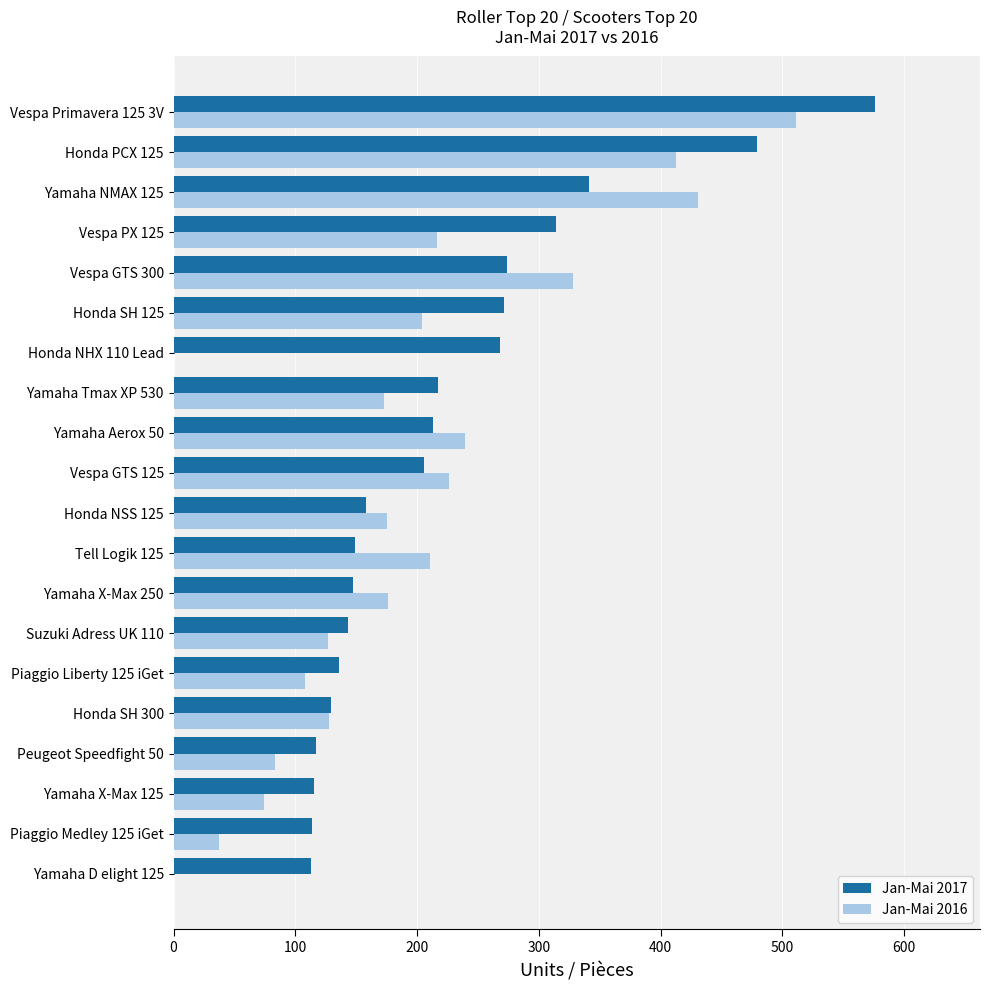

What is the greatest value displayed?

576